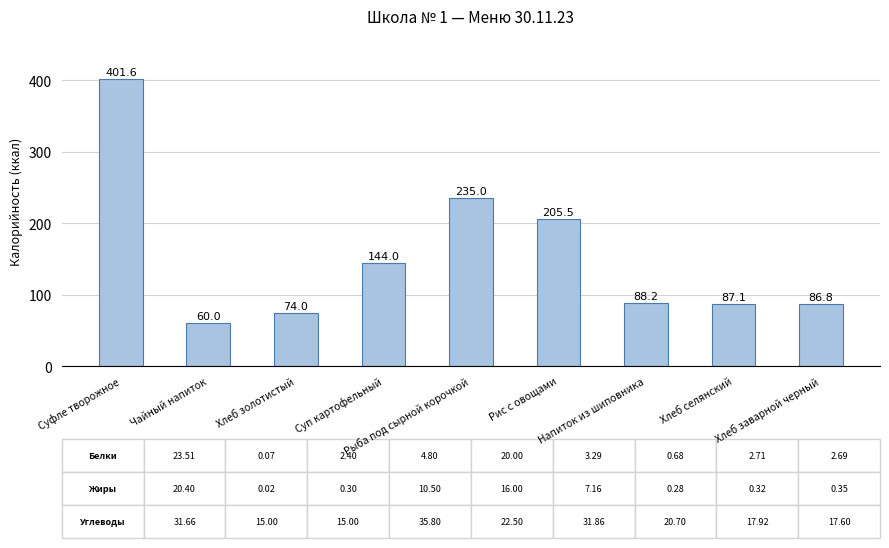

Reading left to right, transcribe all the data shown in this chart.

401.6	60.0	74.0	144.0	235.0	205.5	88.2	87.1	86.8